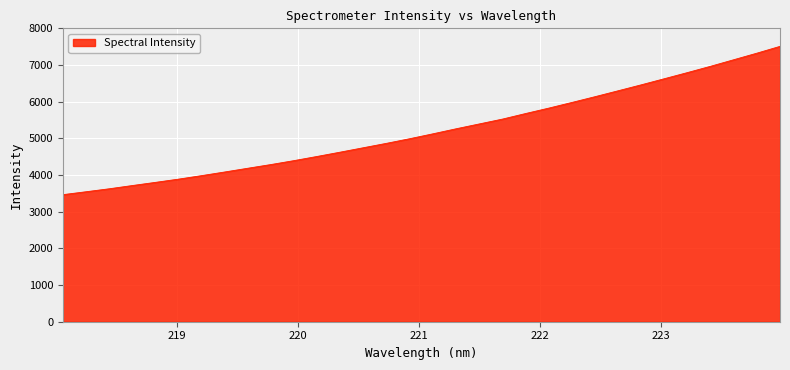

What is the difference between the maximum and minimum values?

4043.8